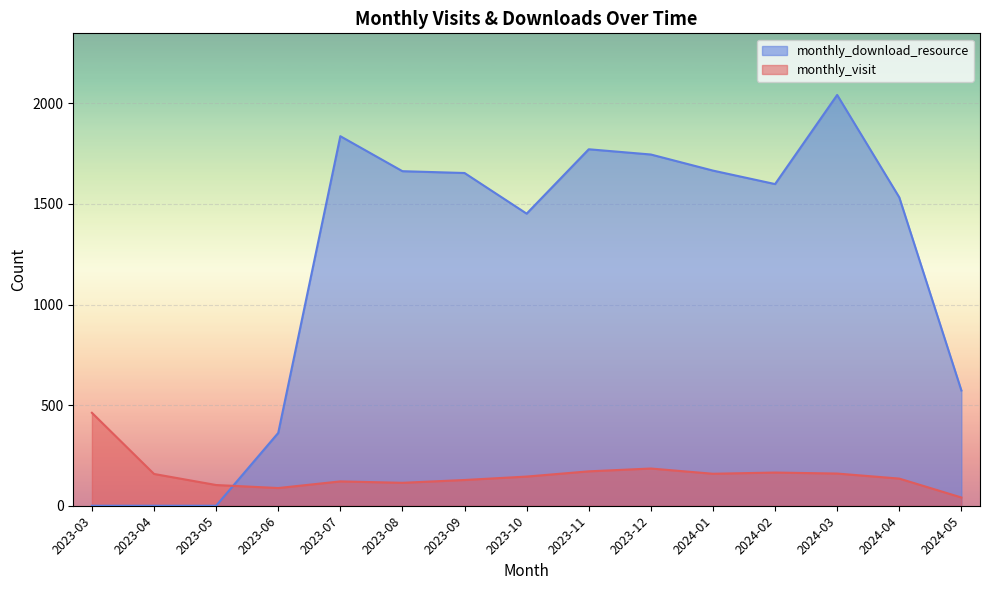

Which series changed the most between 2023-03 and 2023-10?

monthly_download_resource